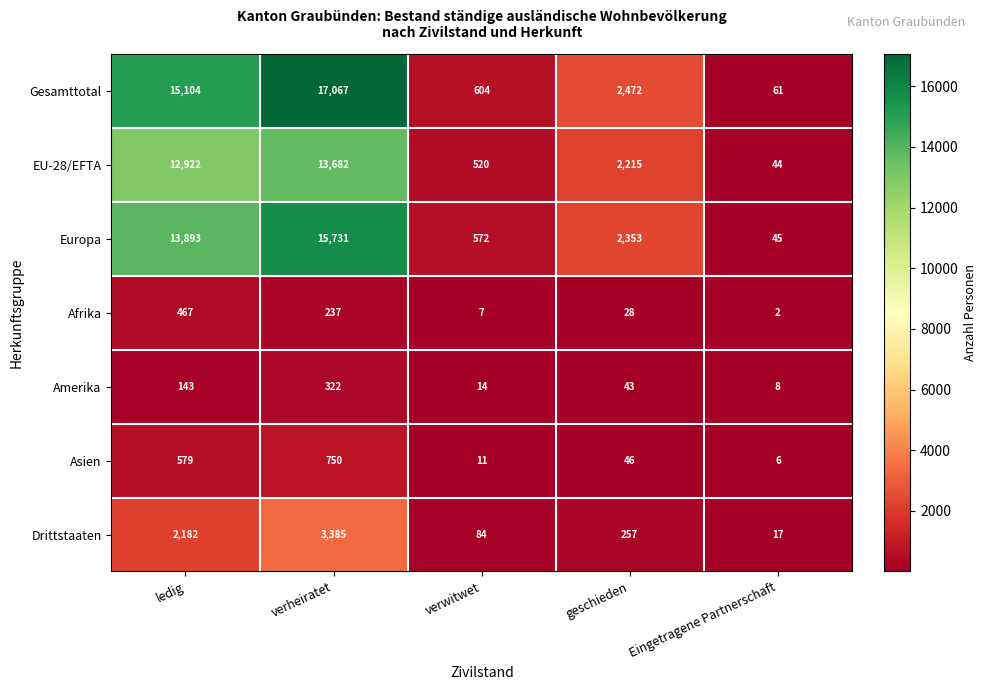

Where does the Gesamttotal series first go above 2472?

ledig